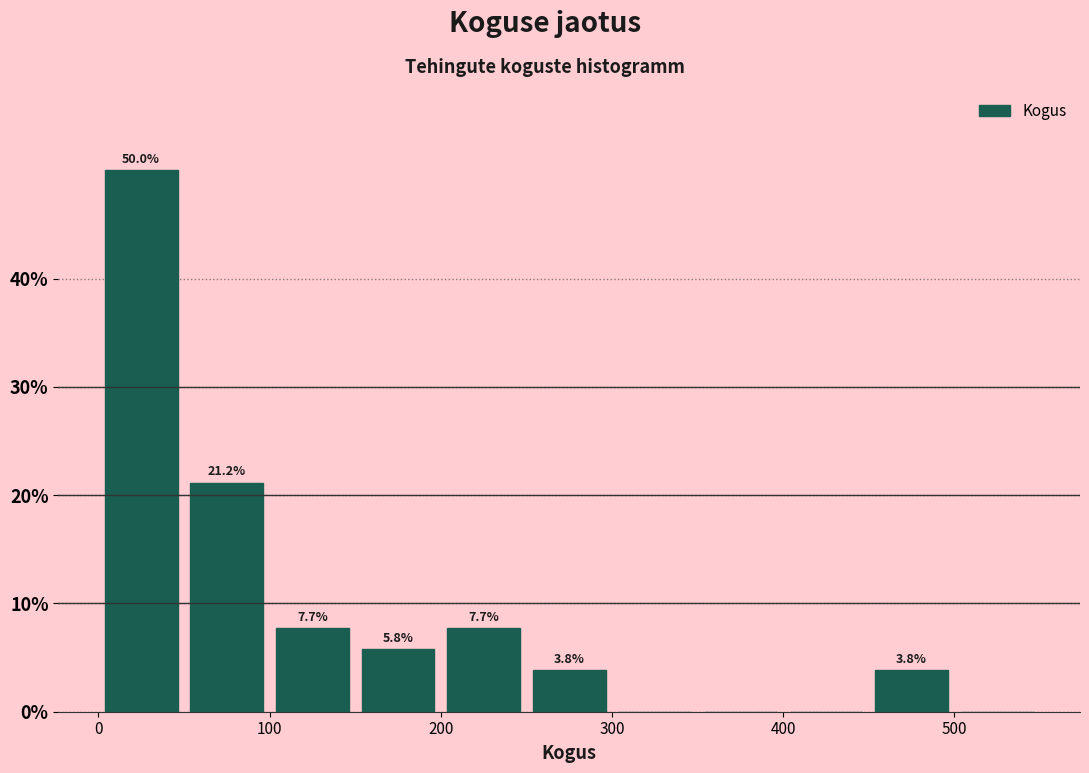

Over which range of the x-axis is the bar tallest?

0 to 50